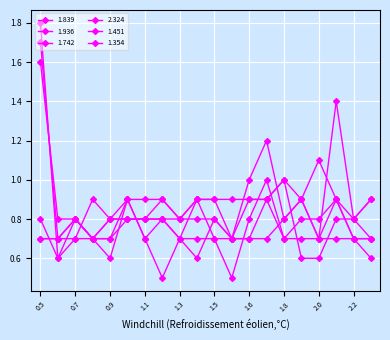

How many series are shown in this chart?

6